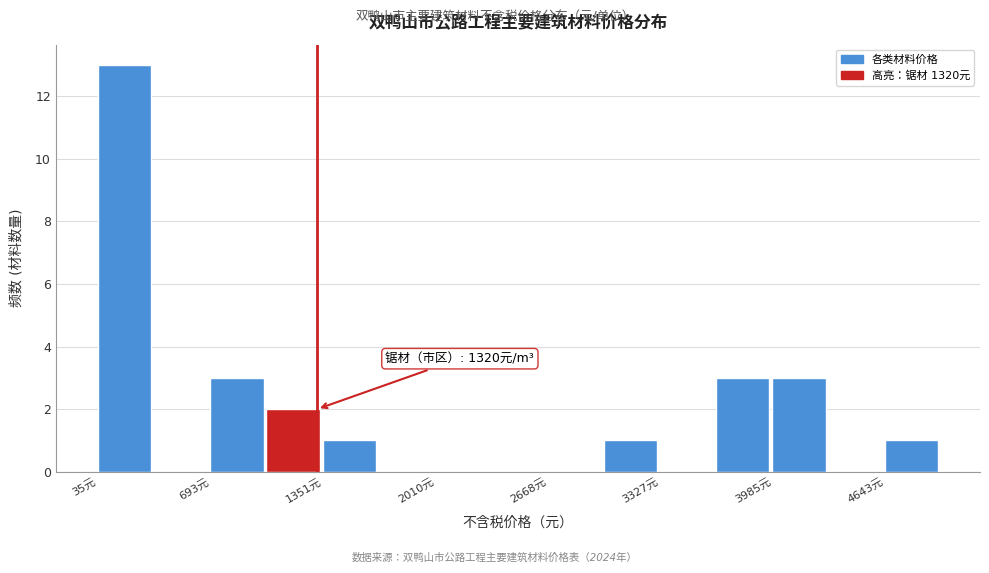

Read against the x-axis, roughly where is the centre of the tallest bar?

200